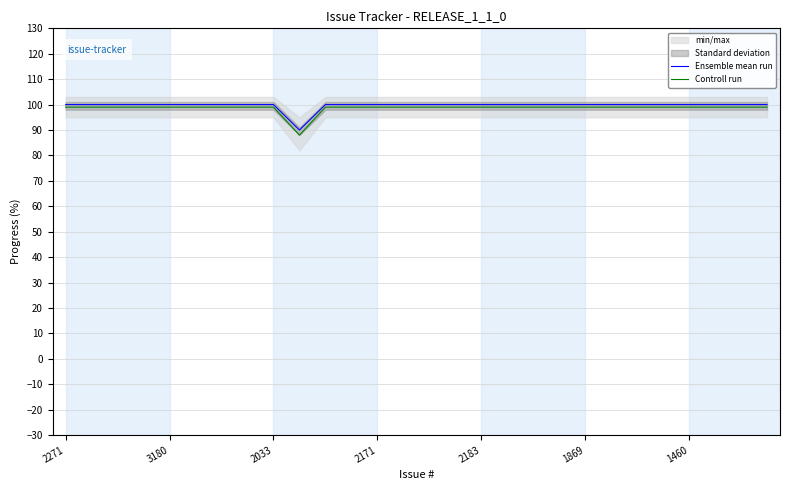

True or false: Controll run and Ensemble mean run cross at least once.

False